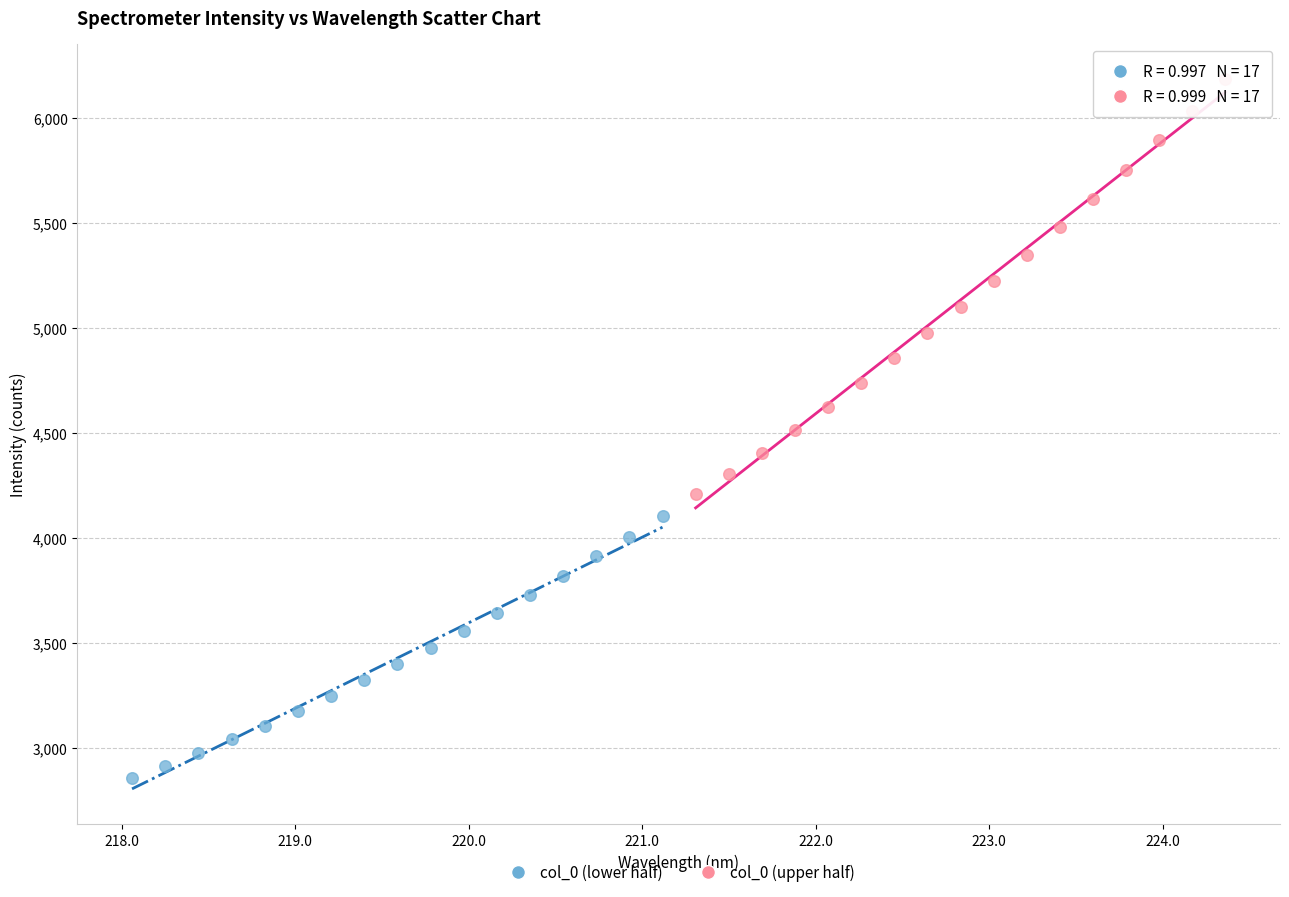

Which series reaches the maximum Y coordinate?

col_0 (upper half)